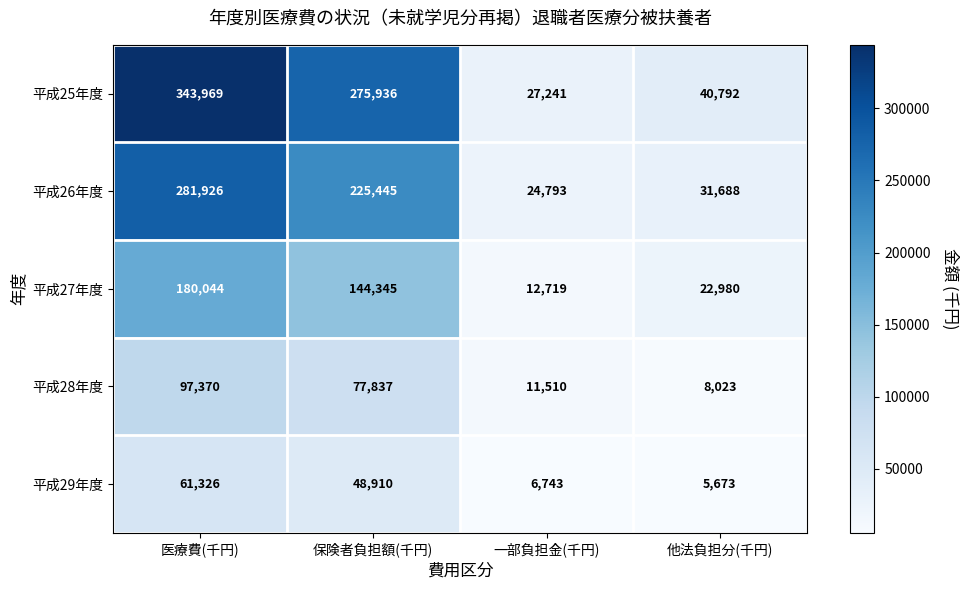

Rank the series at 一部負担金(千円) from highest to lowest value.

平成25年度, 平成26年度, 平成27年度, 平成28年度, 平成29年度